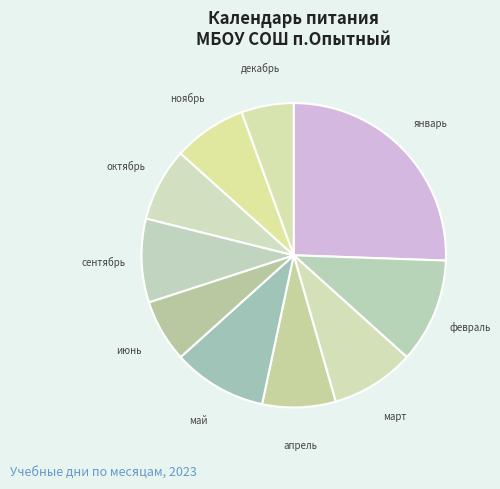

Between июнь and январь, which is larger?

январь